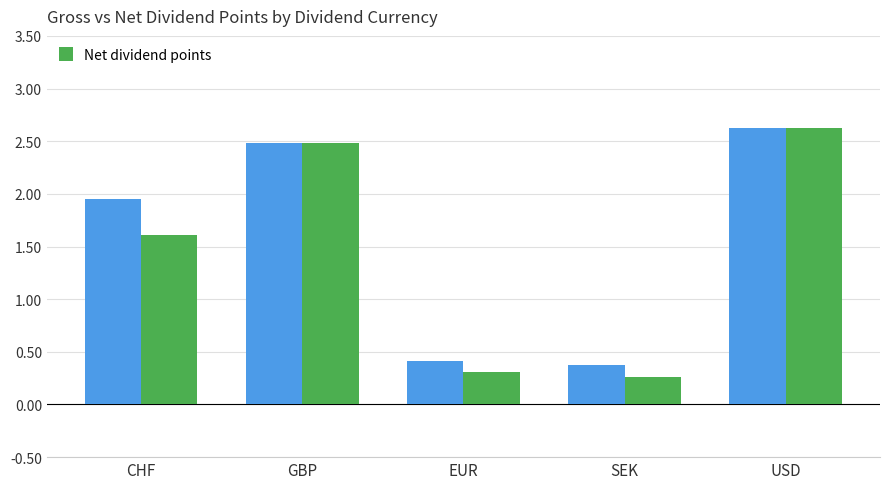

At which category is the sum across all series the highest?

USD